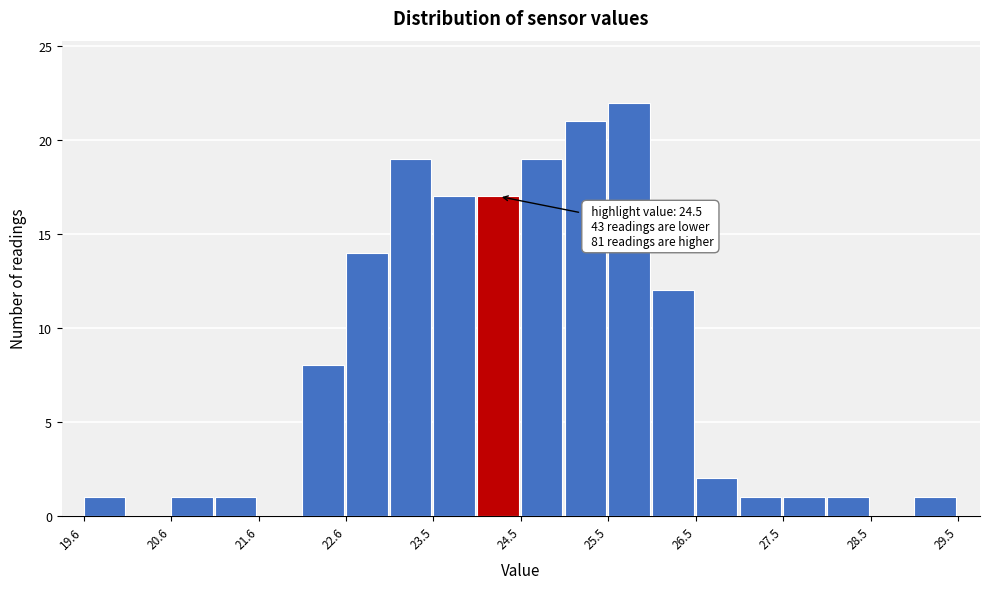

Over which range of the x-axis is the bar tallest?

25.5 to 26.0